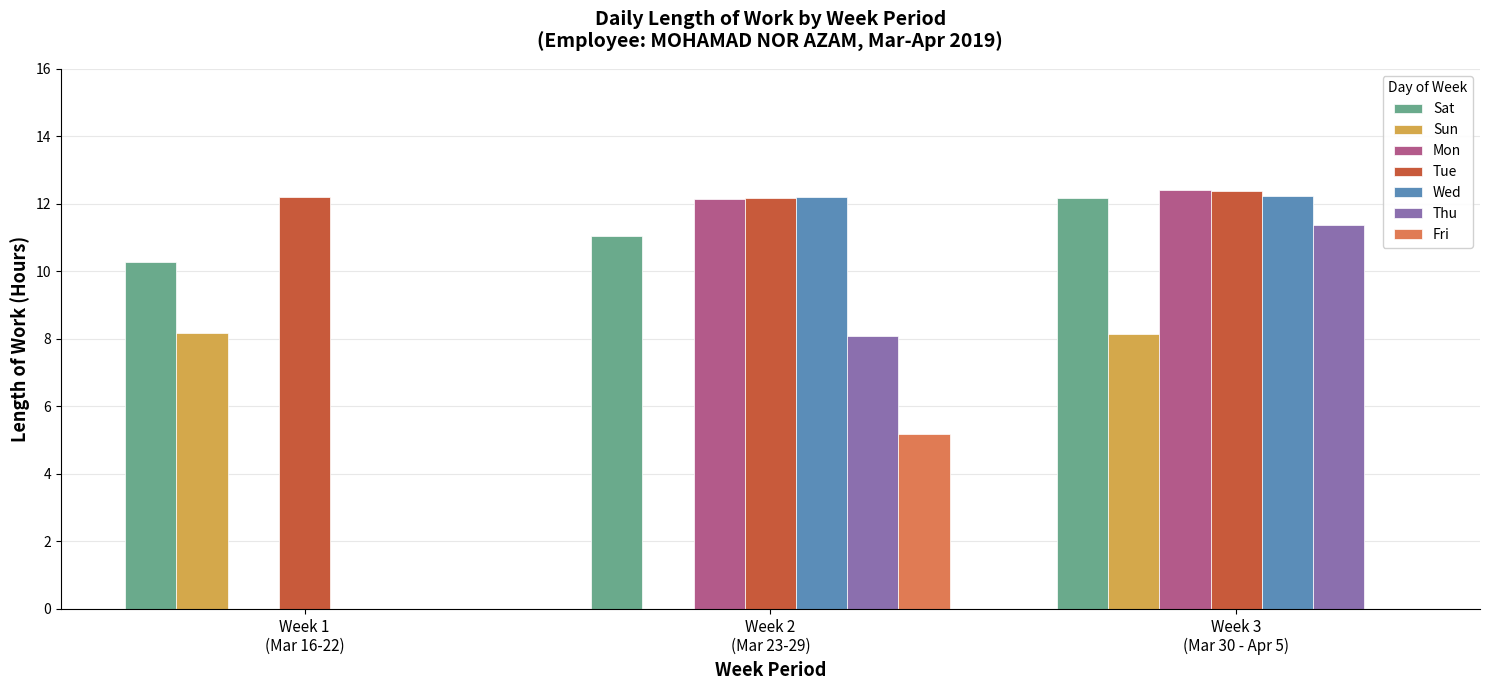

At which category is the sum across all series the highest?

Week 3
(Mar 30 - Apr 5)